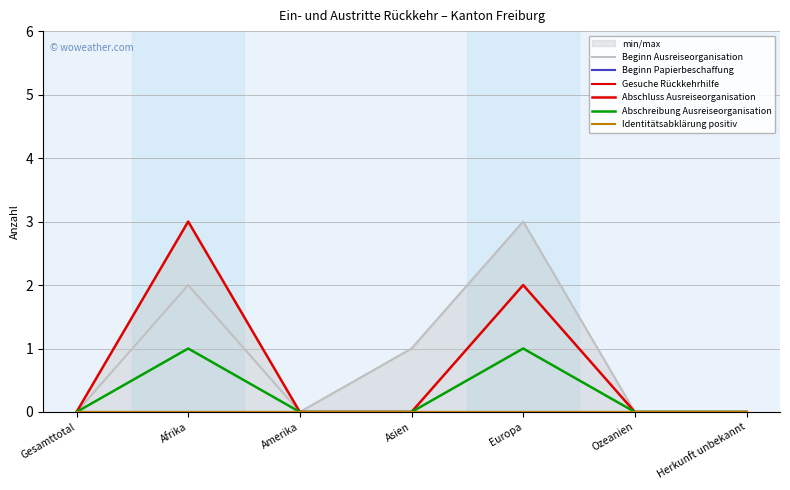

True or false: Beginn Ausreiseorganisation has a value of 1 at Europa.

False